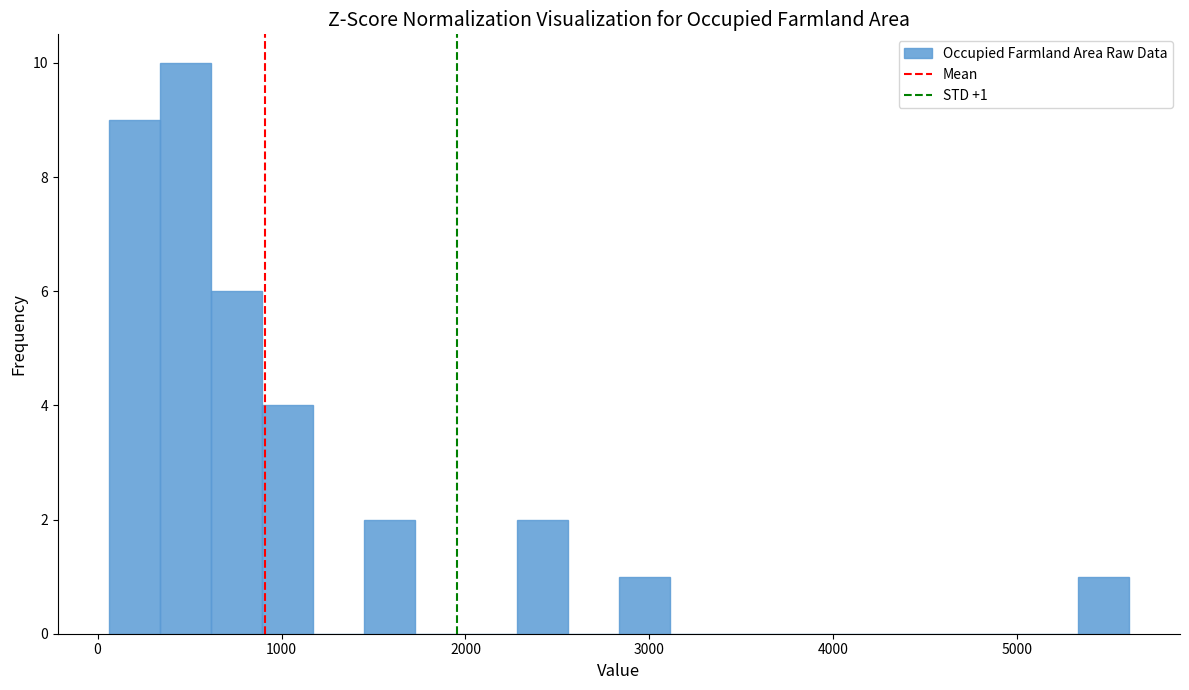

Around what value on the x-axis is the tallest bar? Give the approximate position of its centre, as read against the axis.

500